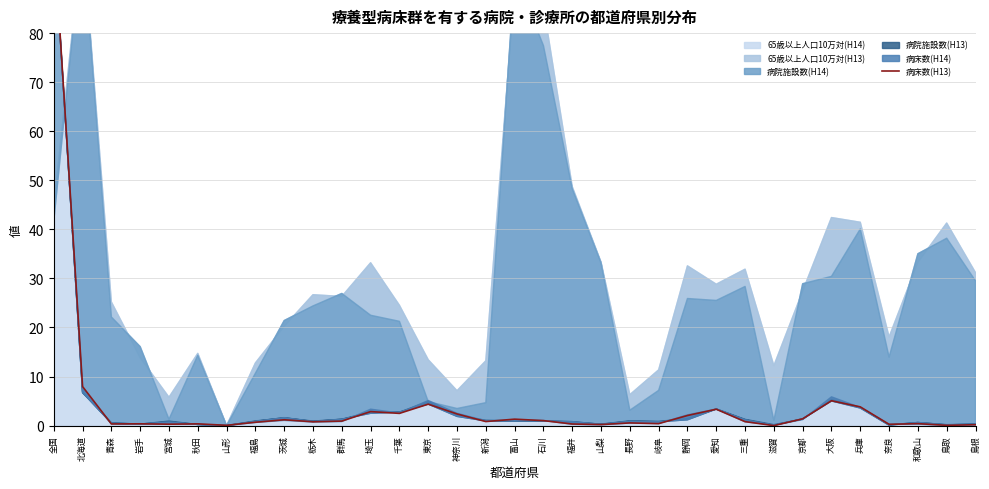

What is the change in value from 岩手 to 東京?

+4.0